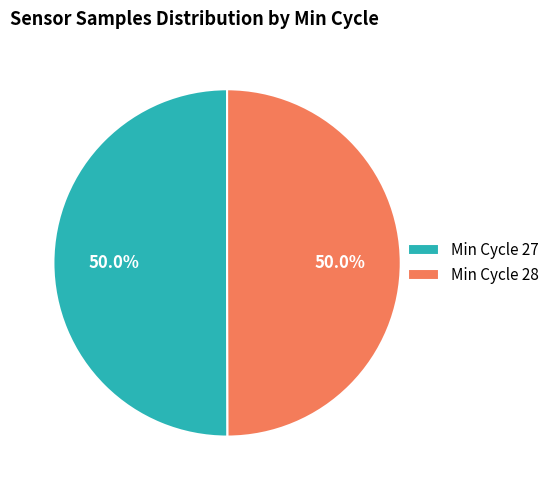

Is the sum of Min Cycle 28 and Min Cycle 27 greater than half?

Yes